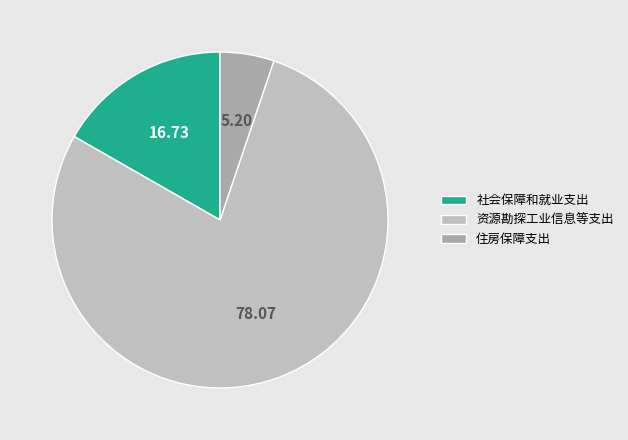

The 社会保障和就业支出 slice represents 8% of the pie. True or false?

False